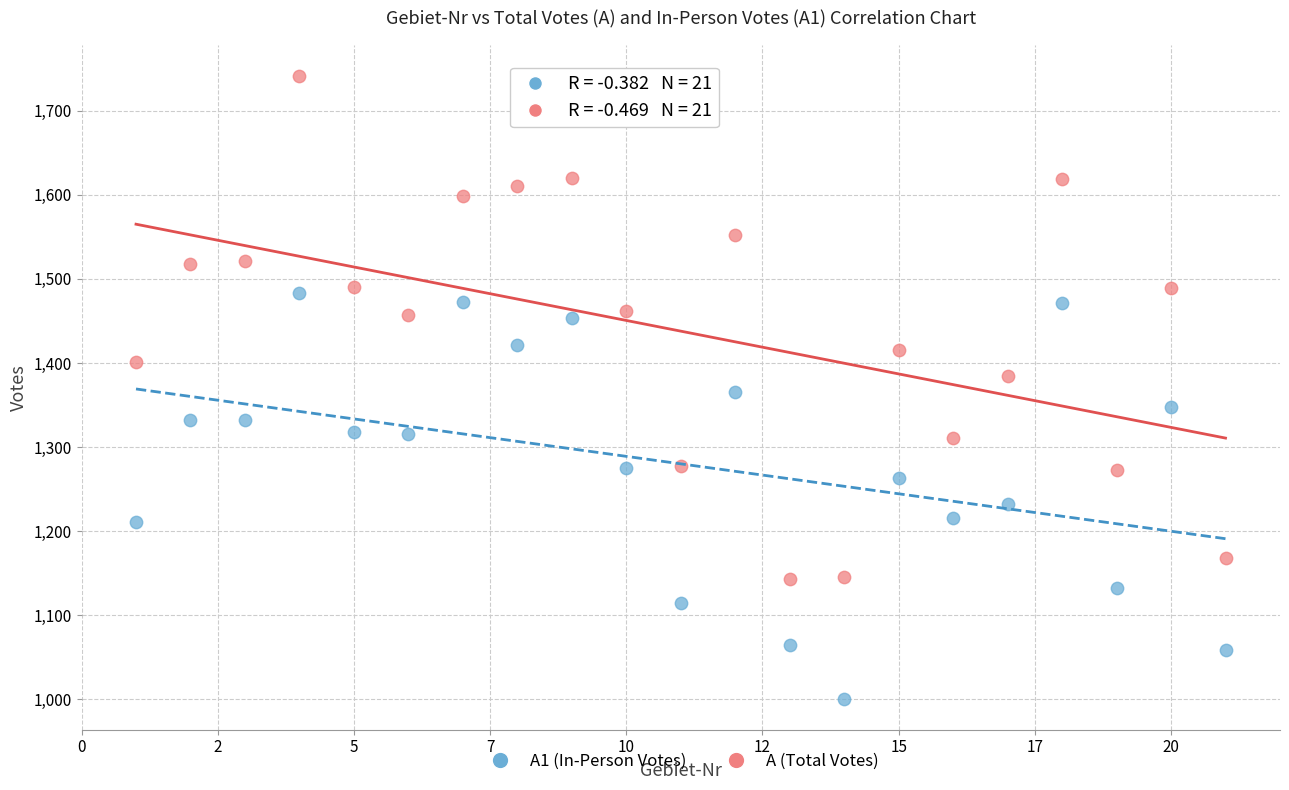

What are all the series names shown in the legend?

A1 (In-Person Votes), A (Total Votes)